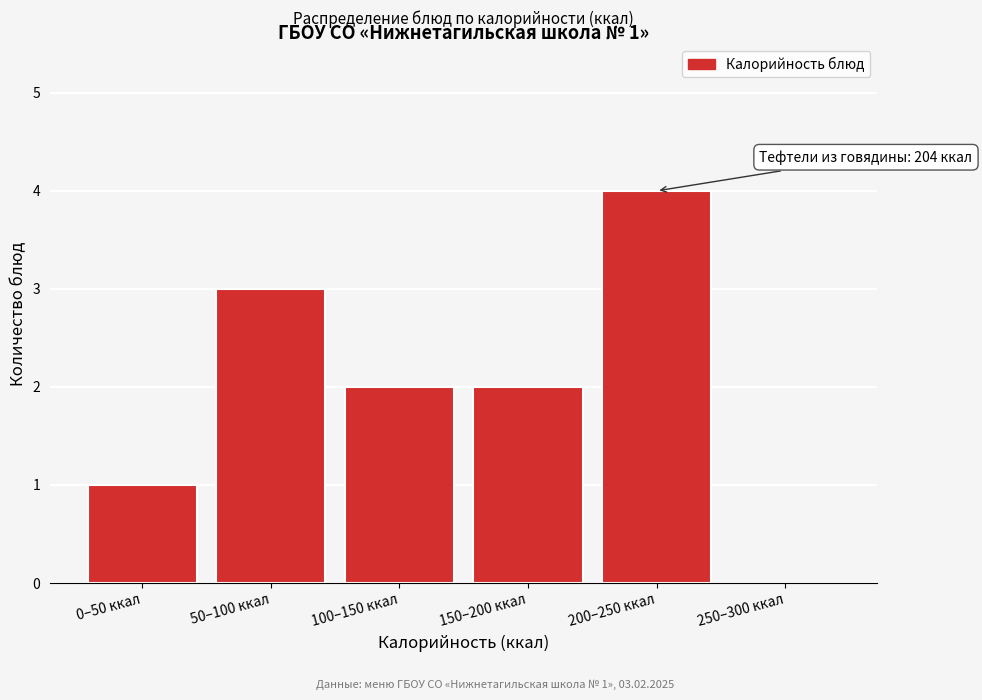

Reading left to right, what are all the values shown in this chart?

0–50 ккал=1	50–100 ккал=3	100–150 ккал=2	150–200 ккал=2	200–250 ккал=4	250–300 ккал=0